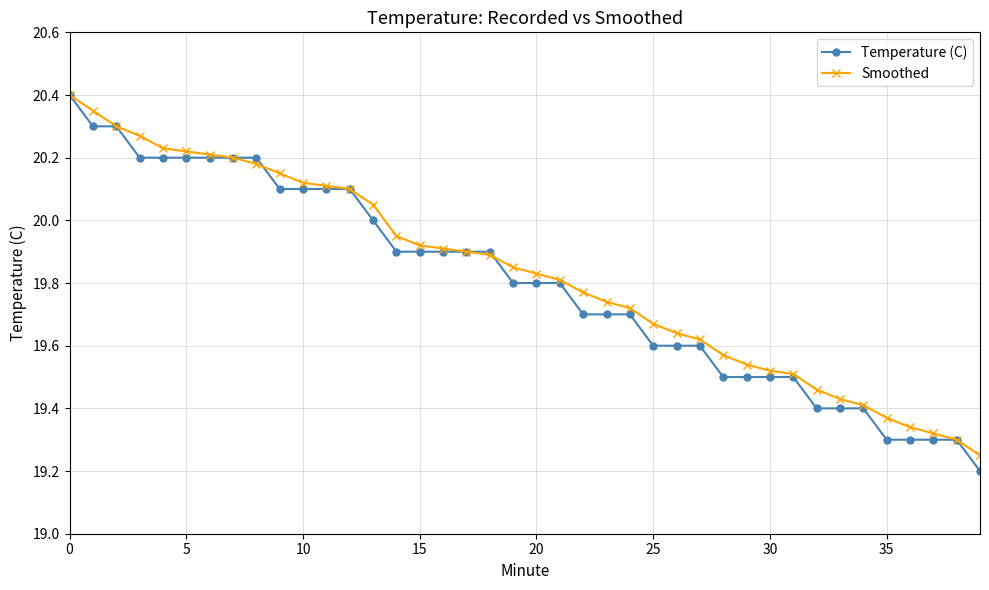

Which series has the widest spread of values?

Temperature (C)